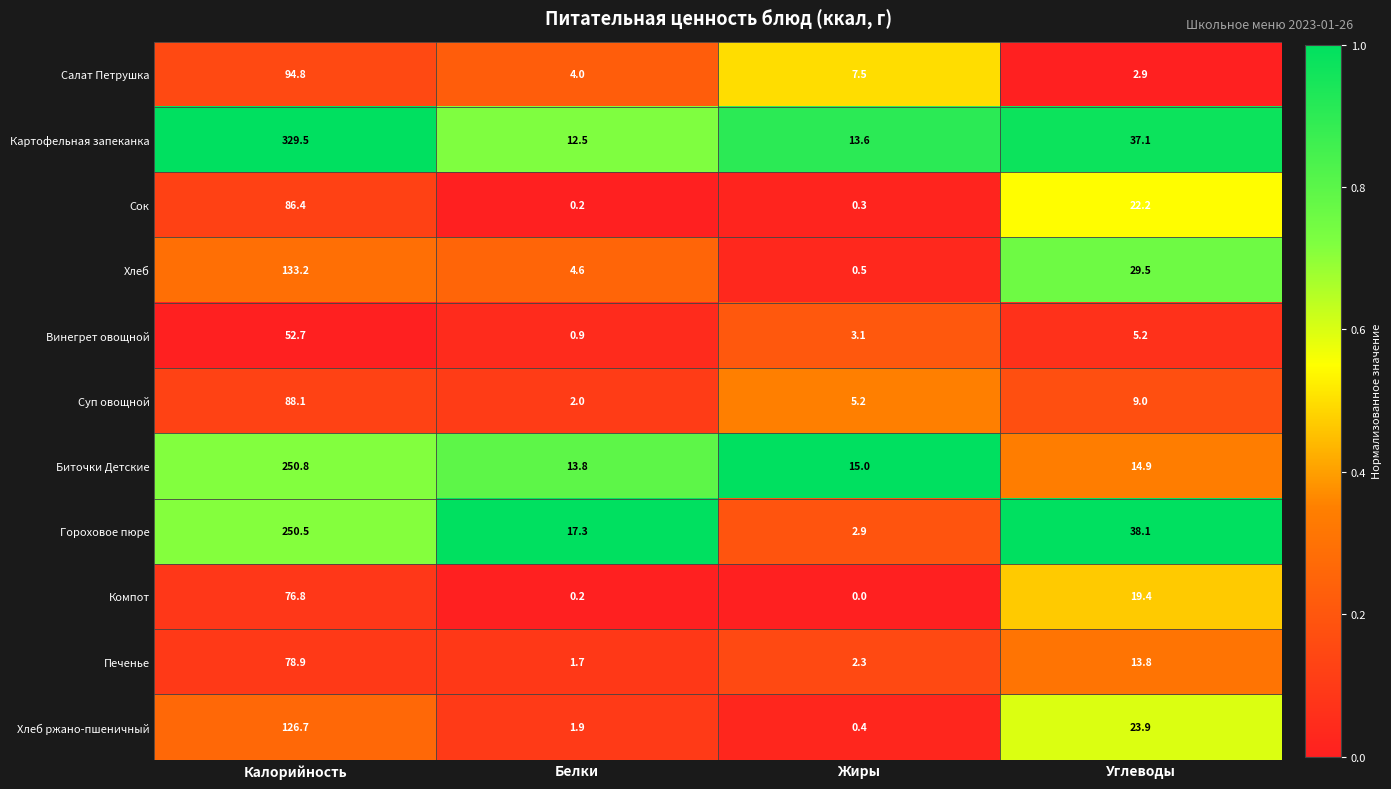

What is the greatest value displayed?

329.5